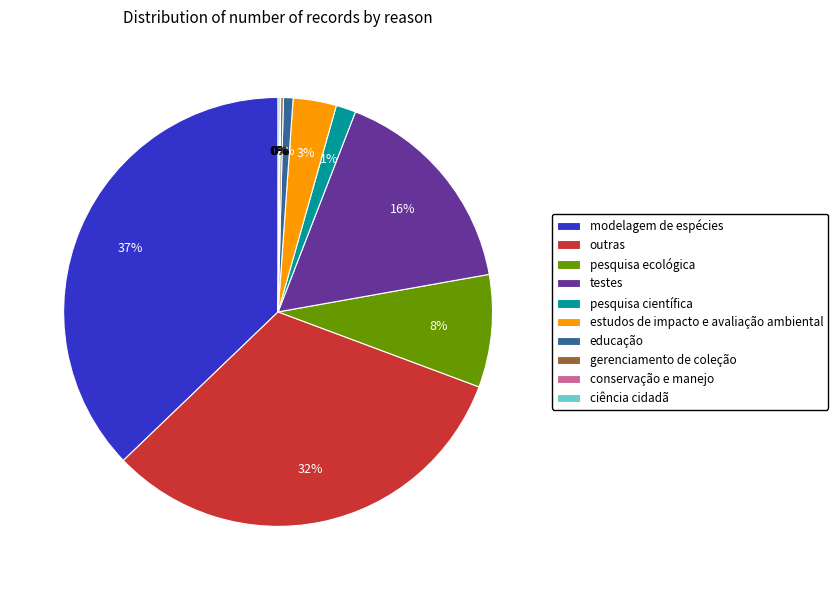

True or false: pesquisa ecológica accounts for 18% of the total.

False